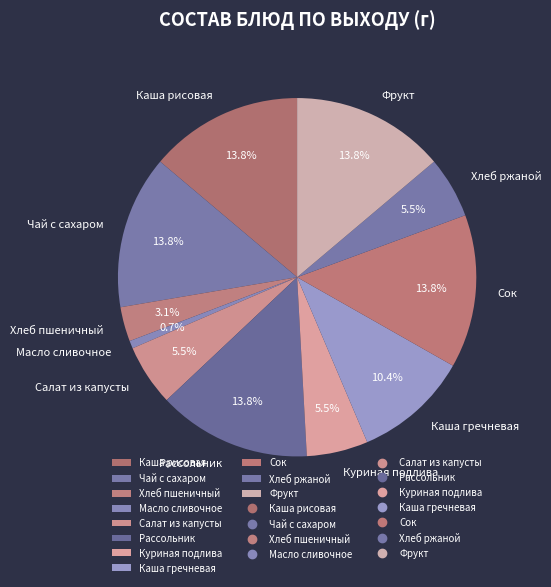

Which has a higher value, Масло сливочное or Каша рисовая?

Каша рисовая